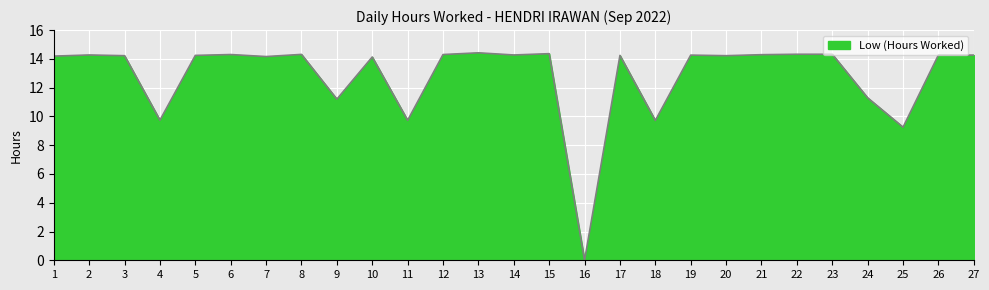

Is it true that the value at 1 is 9.0?

False